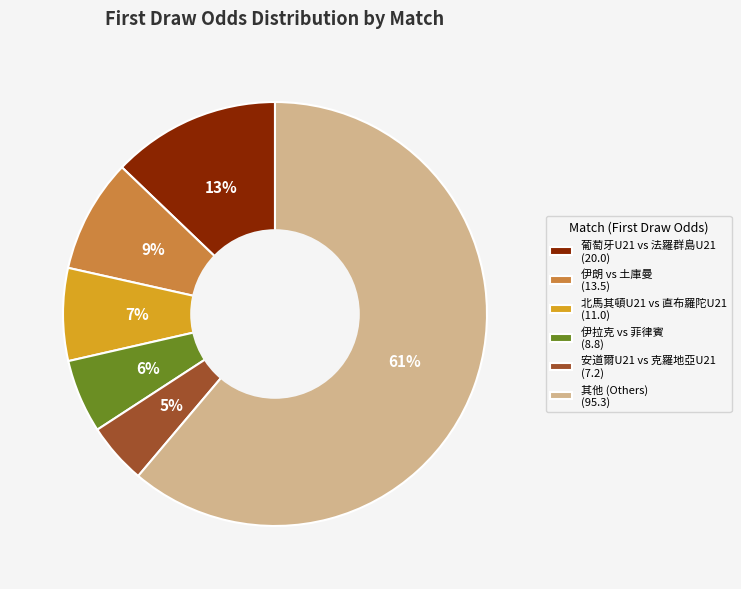

Rank the categories by value from lowest to highest.

安道爾U21 vs 克羅地亞U21 (7.2), 伊拉克 vs 菲律賓 (8.8), 北馬其頓U21 vs 直布羅陀U21 (11.0), 伊朗 vs 土庫曼 (13.5), 葡萄牙U21 vs 法羅群島U21 (20.0), 其他 (Others) (95.3)